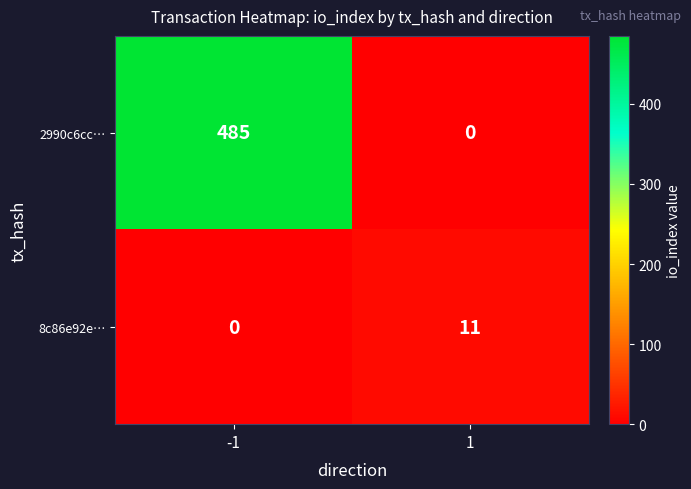

What is the spread (max minus min) of values at 1?

11